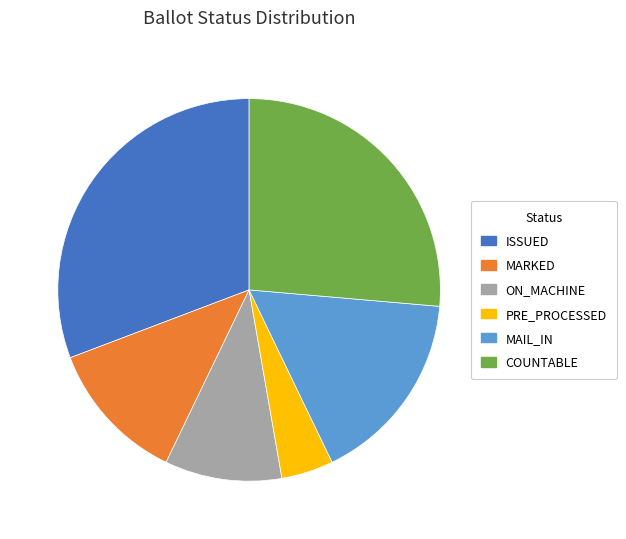

Between ISSUED and COUNTABLE, which is larger?

ISSUED